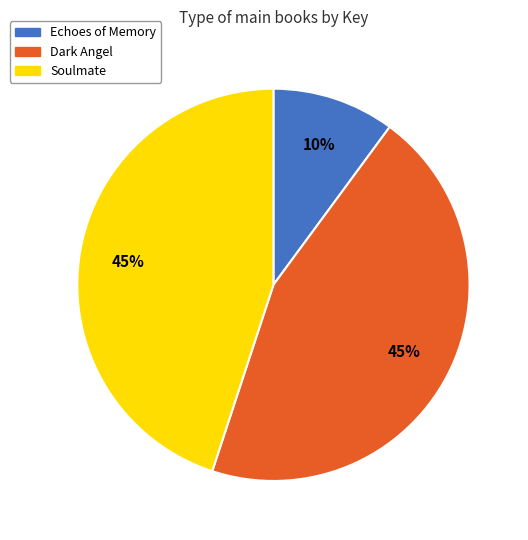

True or false: Dark Angel accounts for 31% of the total.

False